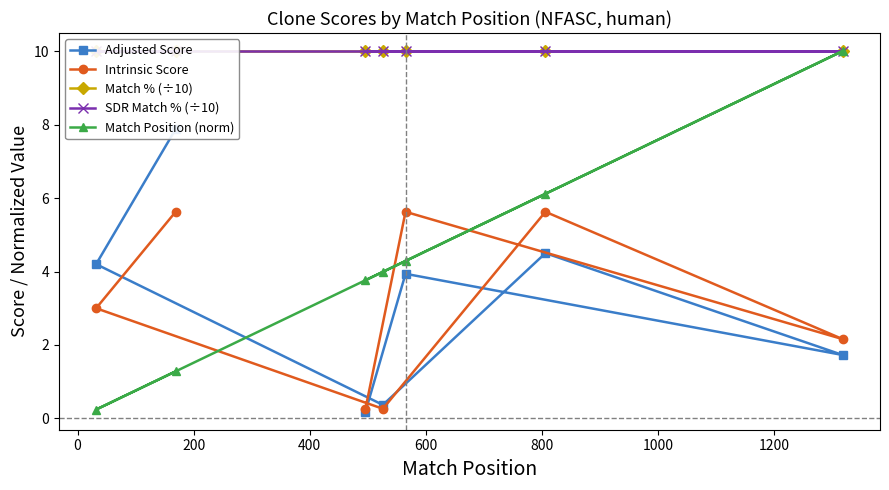

What is the value of the Intrinsic Score point at the 5th from the left?

5.6